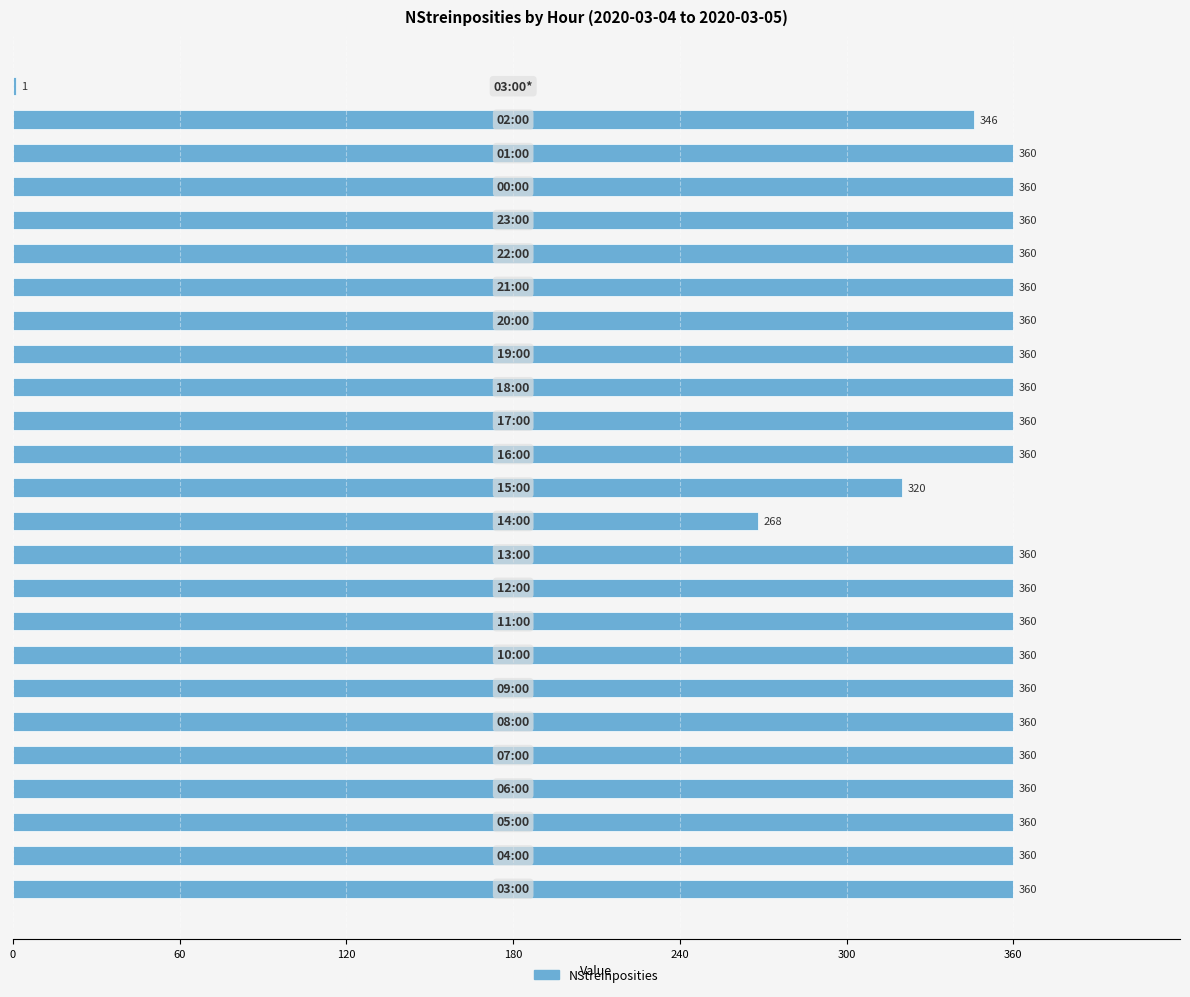

What is the sum of all values?

8495